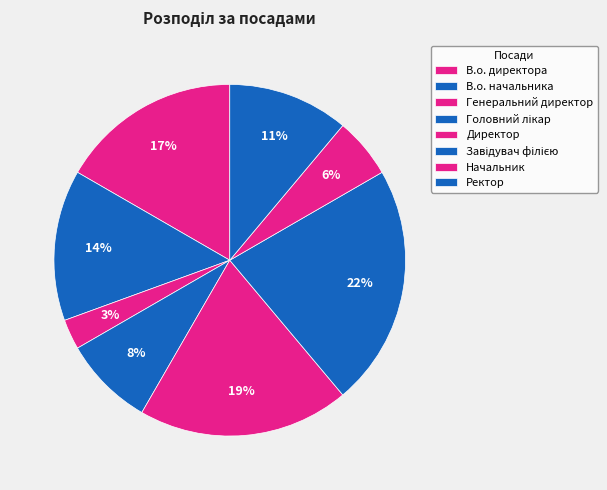

How many segments does this pie chart have?

8